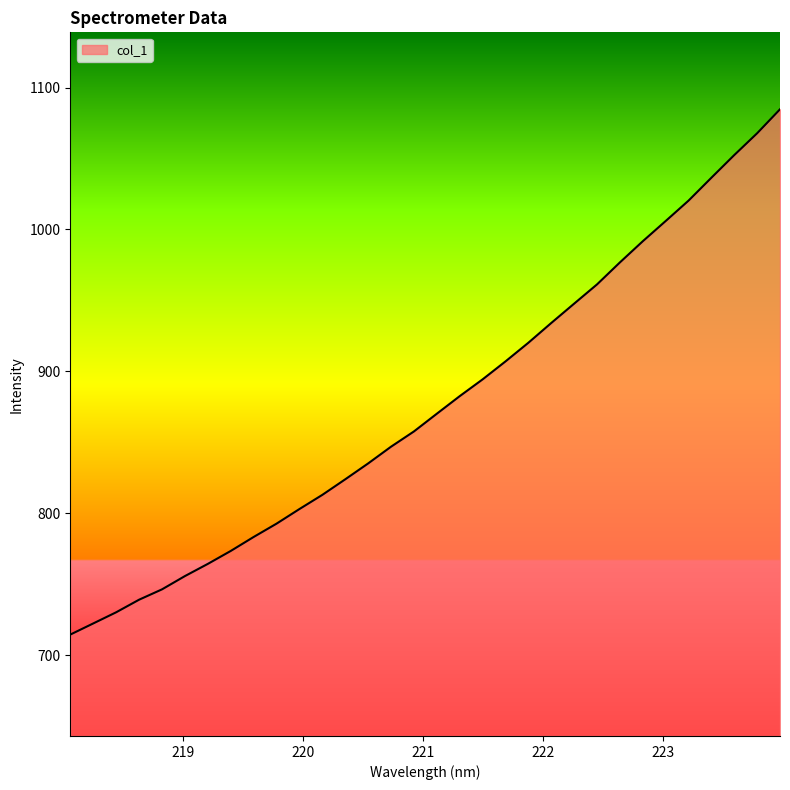

What is the maximum value shown in the chart?

1084.7